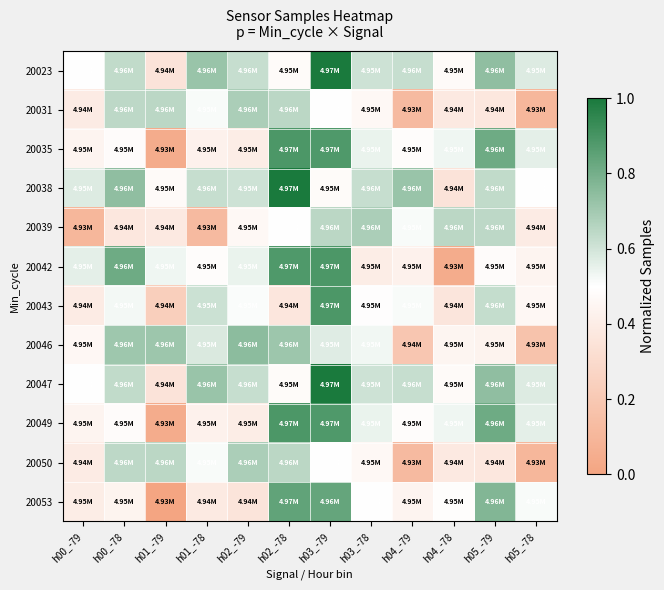

At which category does the chart reach its minimum across all series?

h01_-79